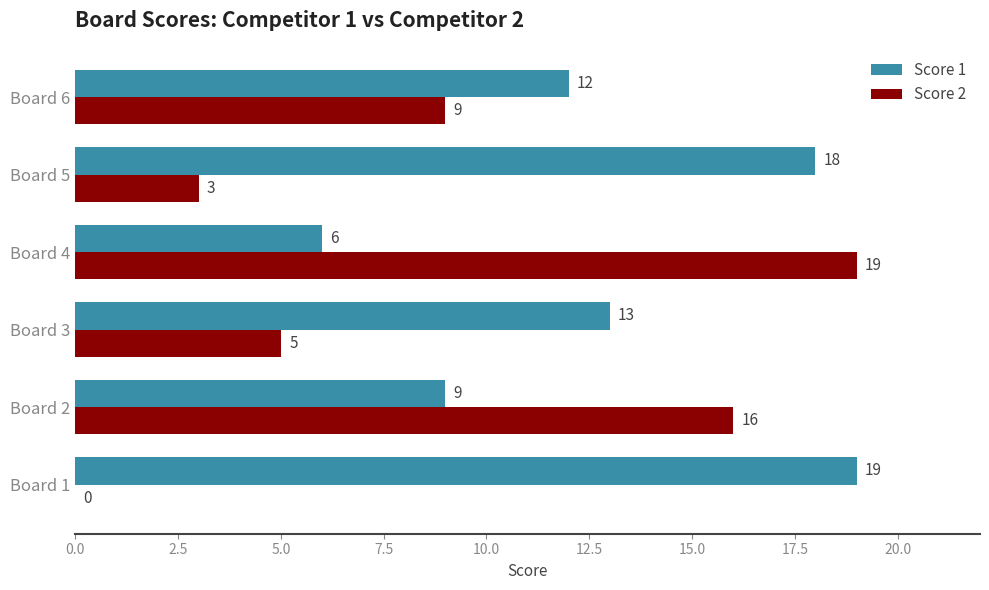

What is the sum of the Score 2 values at Board 1 and Board 3?

5